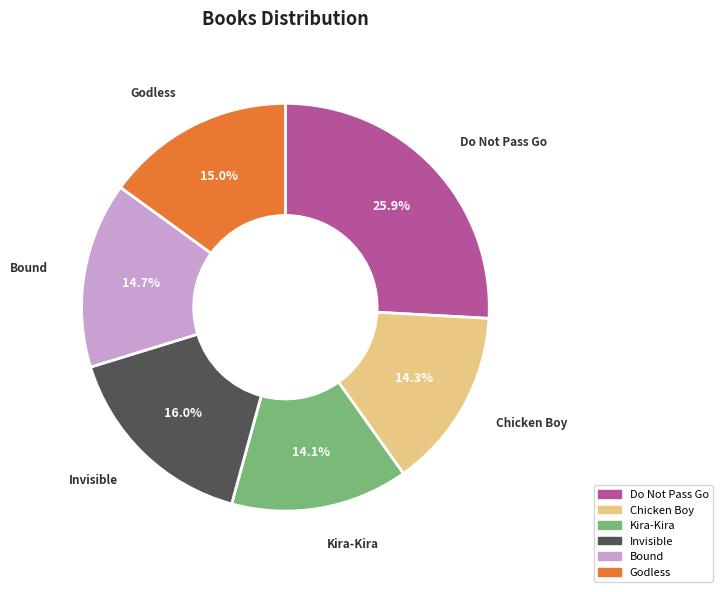

What is the ratio of the value at Kira-Kira to the value at Godless?

0.9